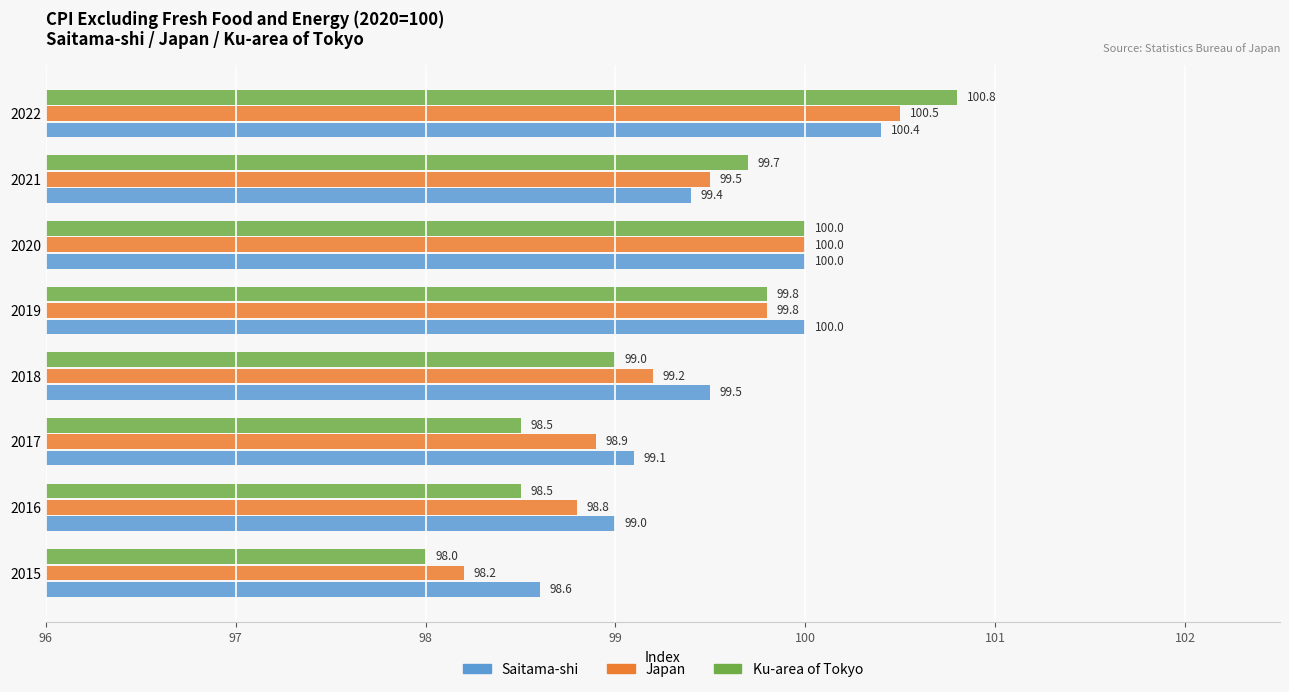

Which series has the largest total across all categories?

Saitama-shi